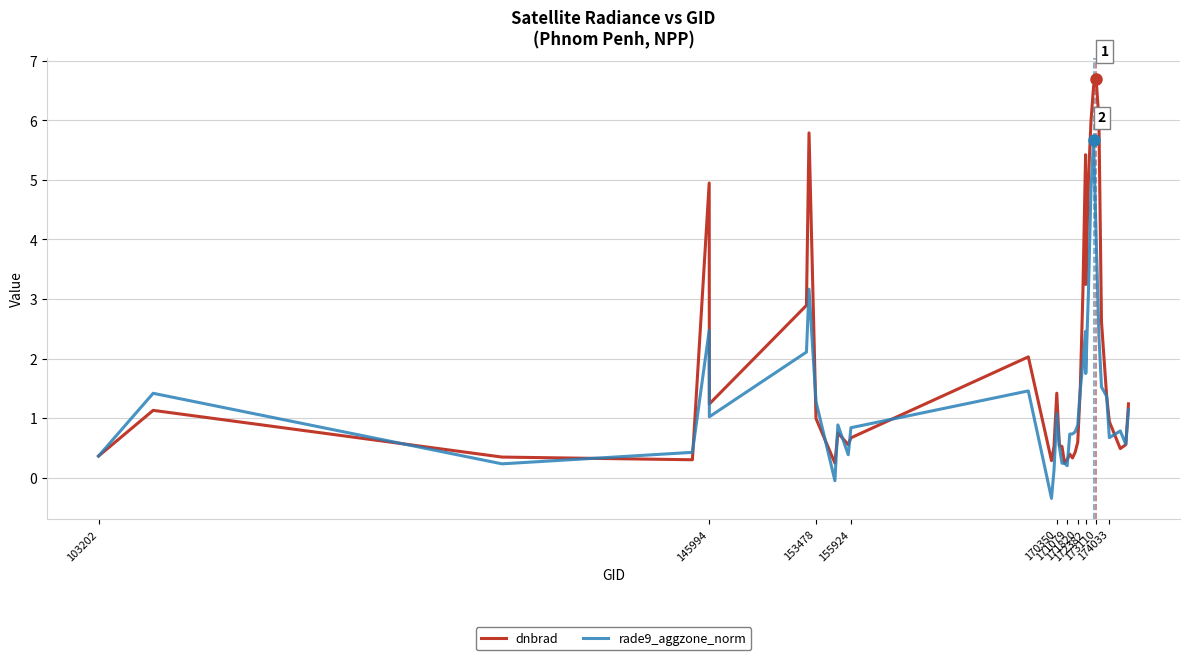

Which series has the largest total across all categories?

dnbrad